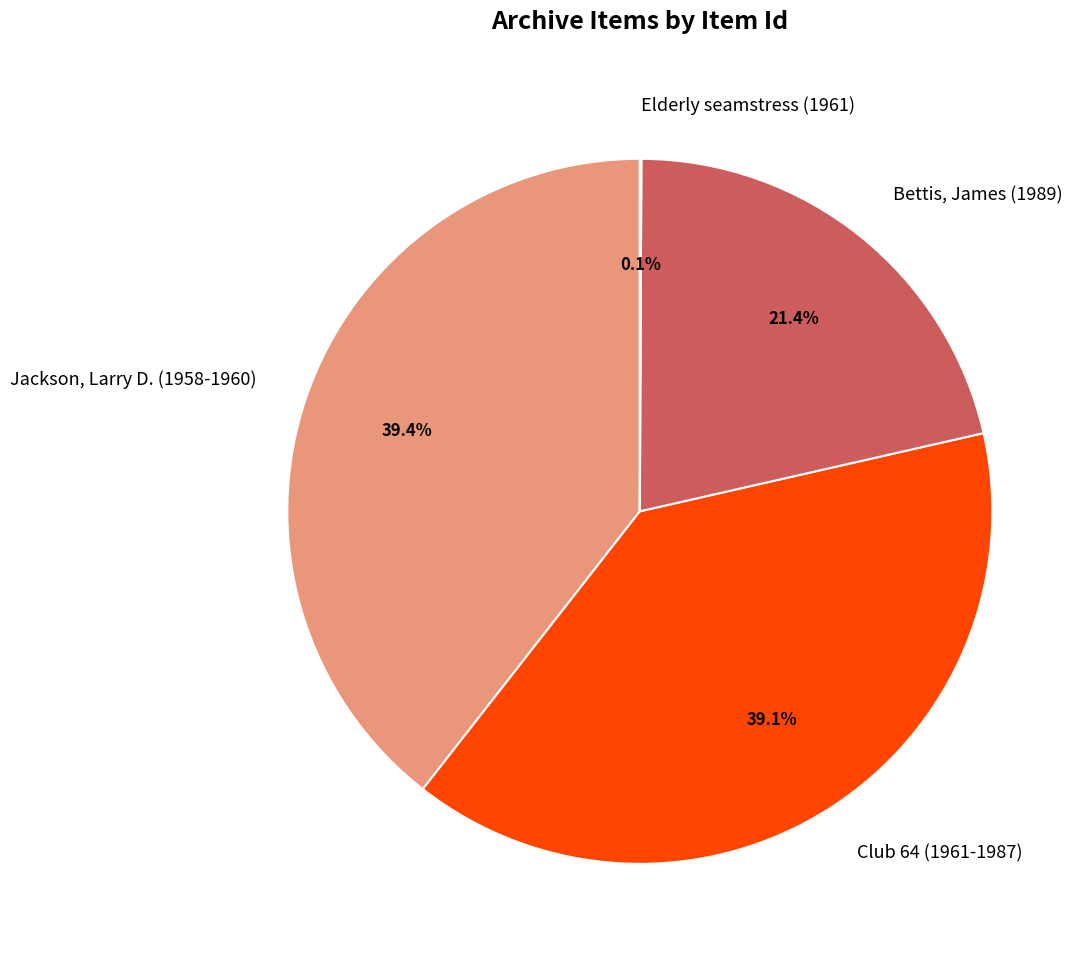

Is there any slice that represents more than half of the pie?

No